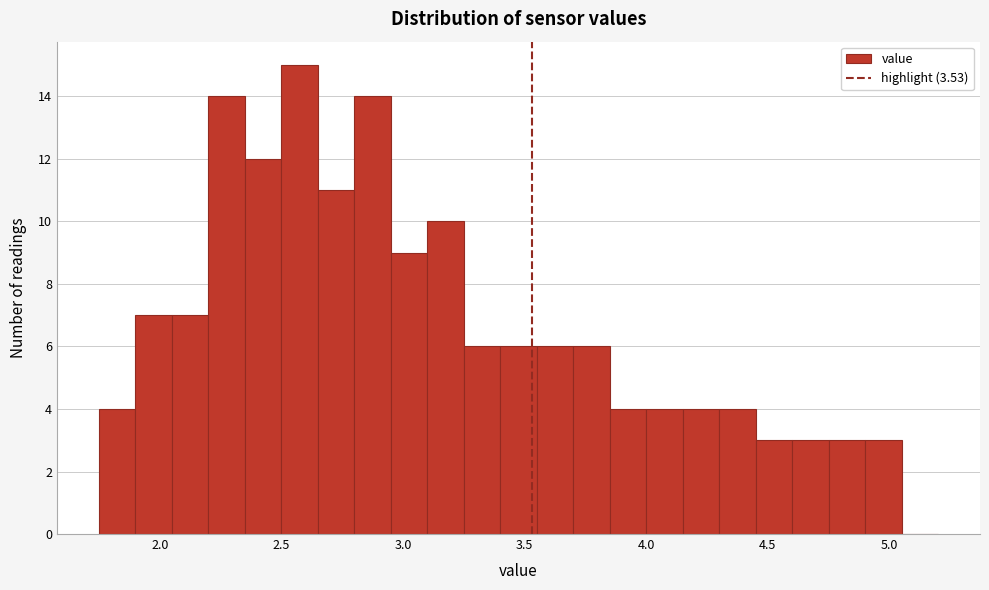

Read against the x-axis, roughly where is the centre of the tallest bar?

2.60